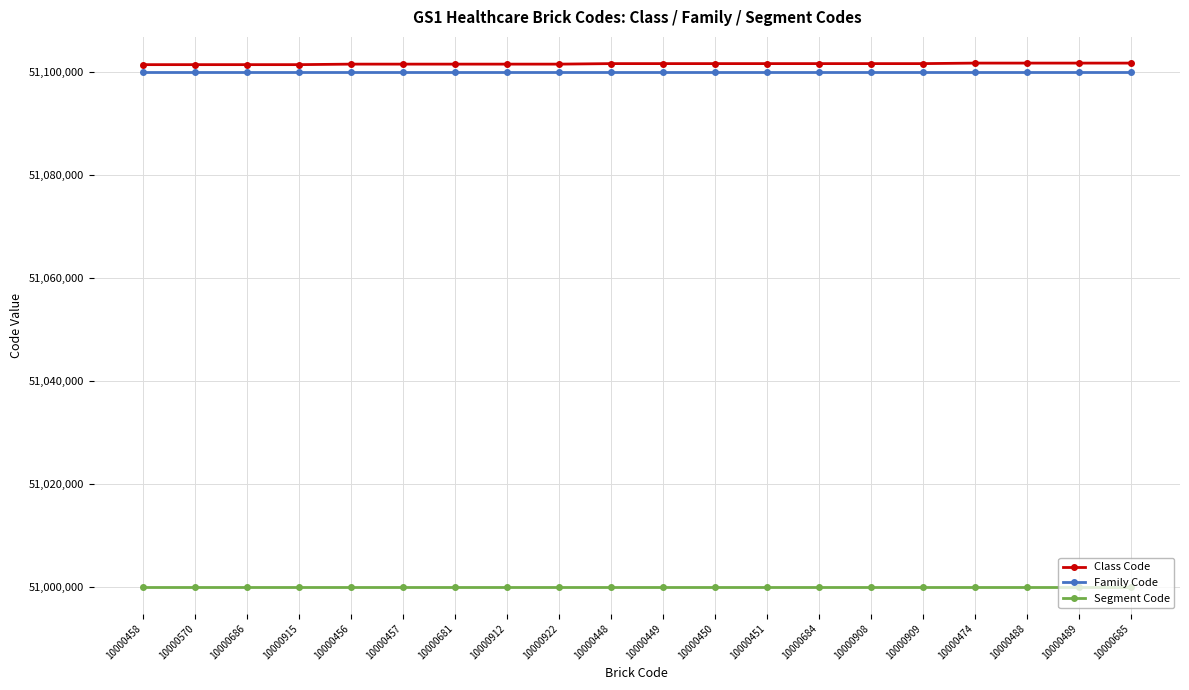

What is the difference between the Class Code values at 10000449 and 10000457?

100